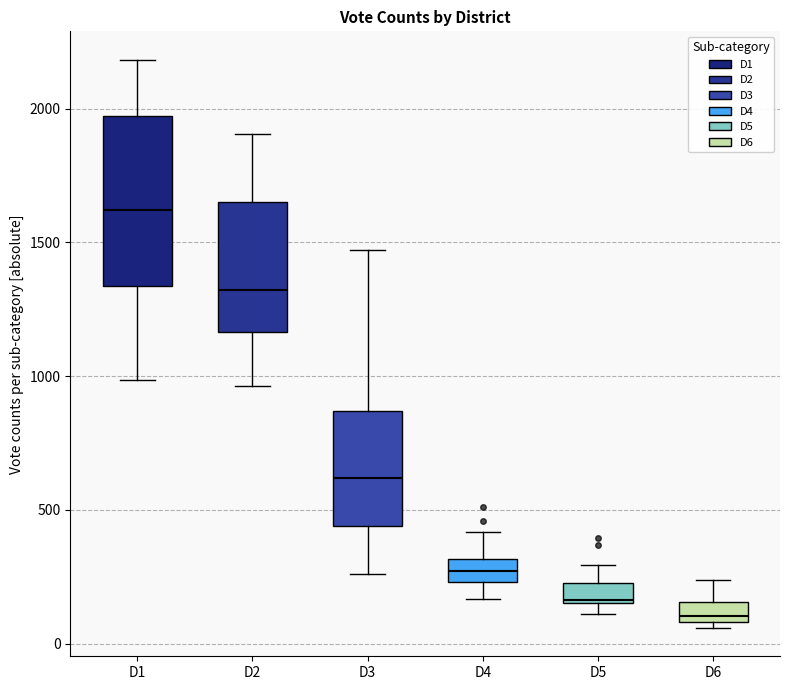

Where does the upper whisker of the box for D6 end on the y-axis? The values are not printed on the chart, so give them approximately, as read against the axis.

250